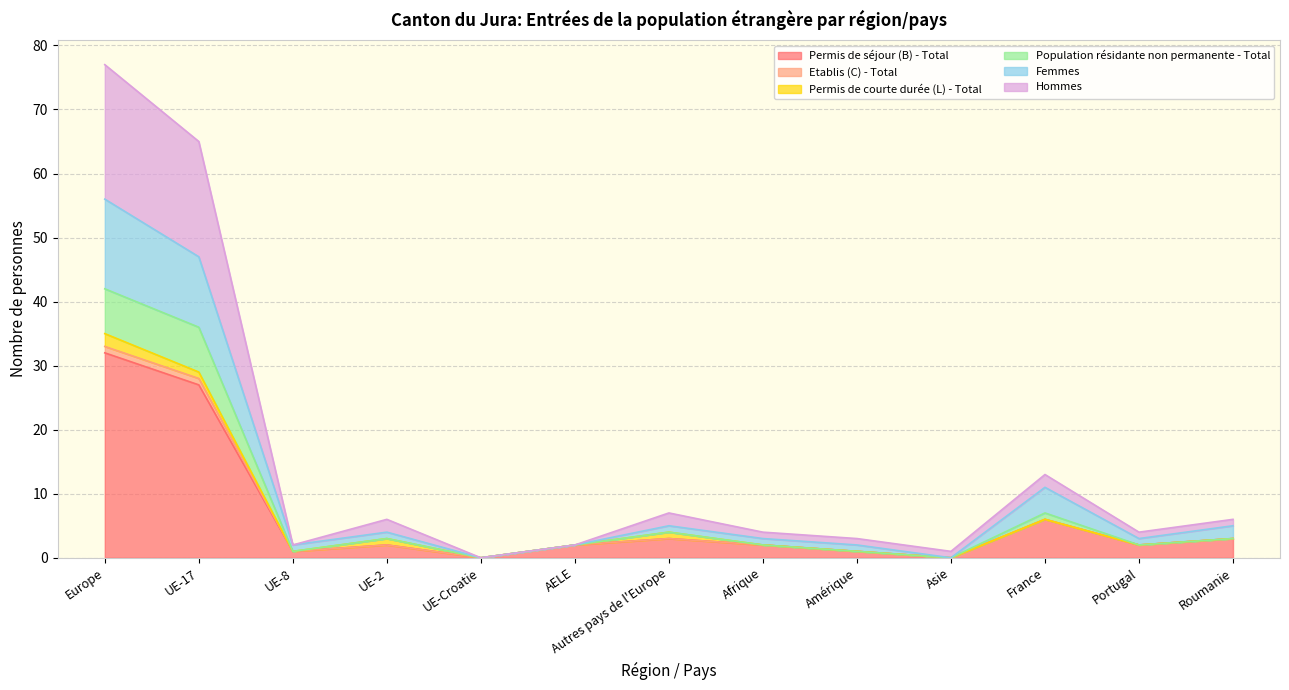

How many data points does each series have?

13